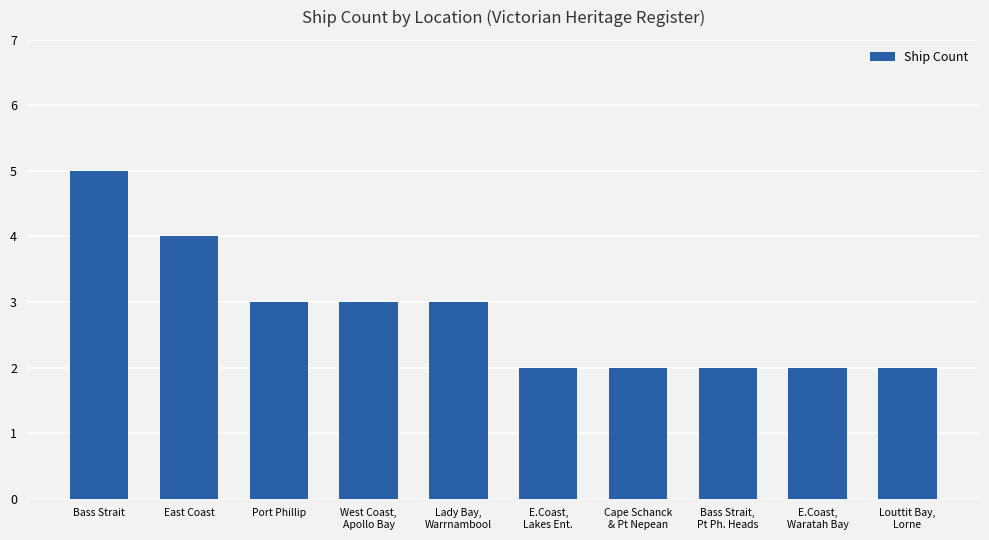

How many bars are there in total?

10